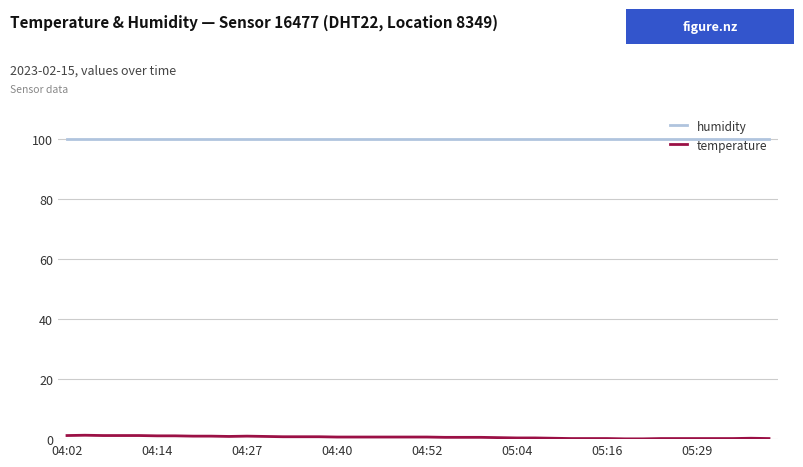

List the series in order of their overall mean, highest first.

humidity, temperature